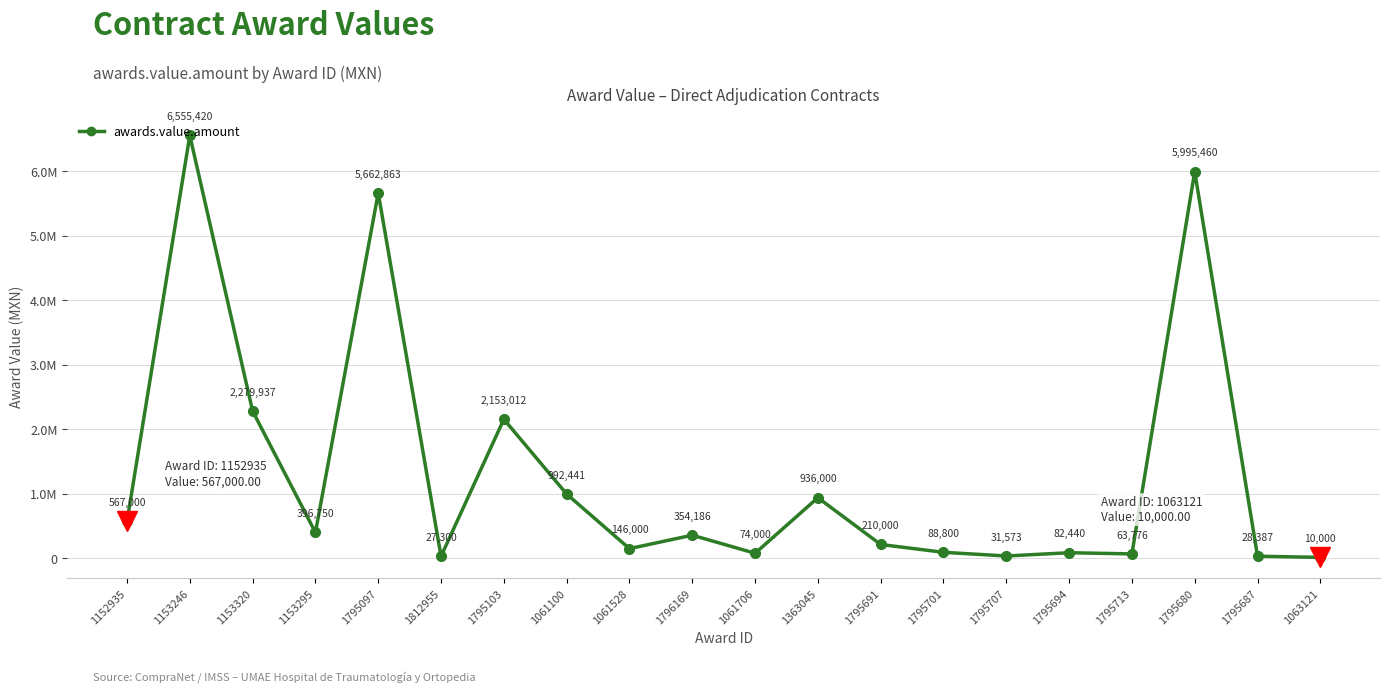

What is the sum of all values?

26655344.0